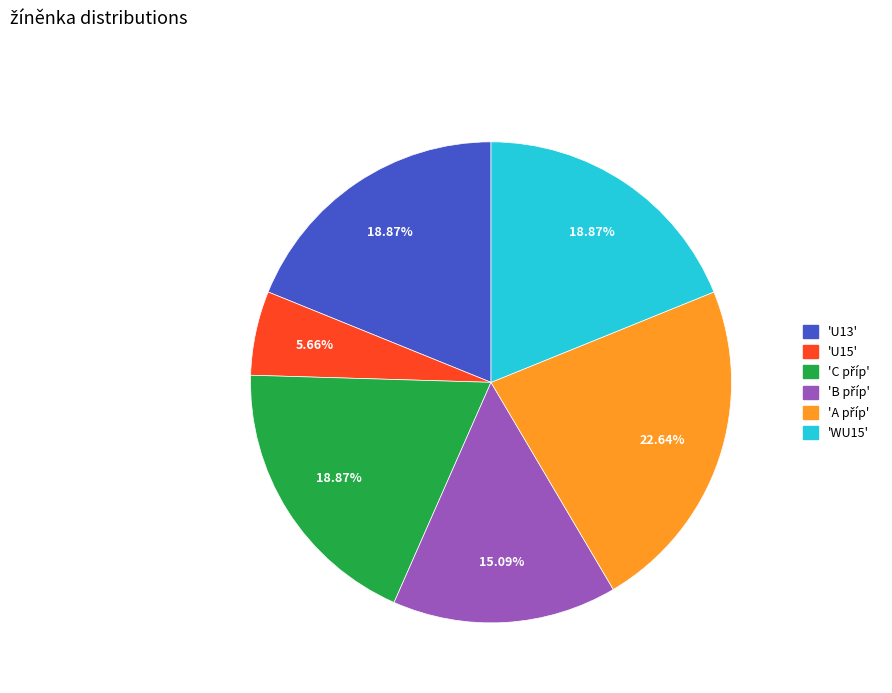

How many slices are in this pie chart?

6